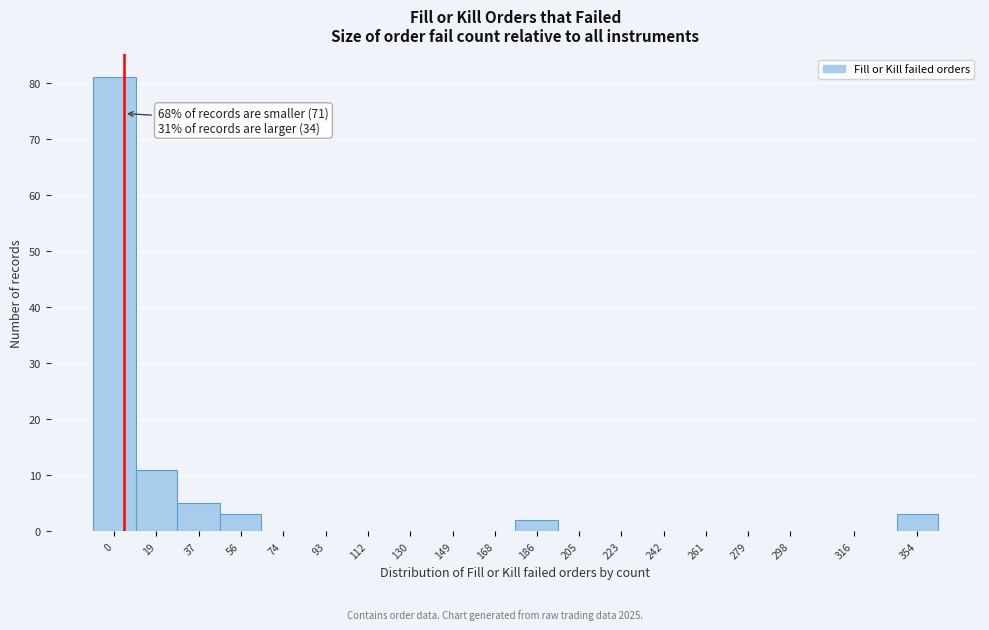

Reading right to left, transcribe all the data shown in this chart.

354=3	316=0	298=0	279=0	261=0	242=0	223=0	205=0	186=2	168=0	149=0	130=0	112=0	93=0	74=0	56=3	37=5	19=11	0=81